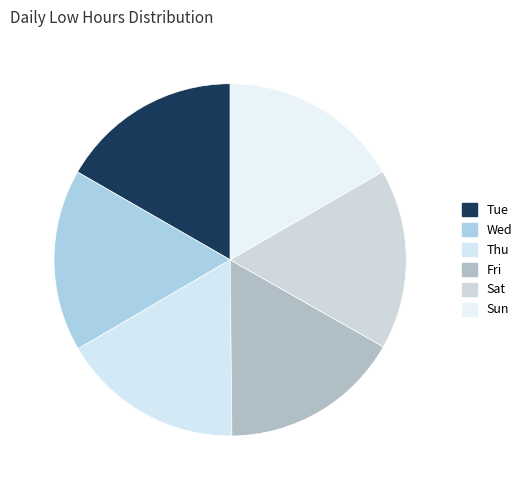

Count the number of slices in the pie.

6